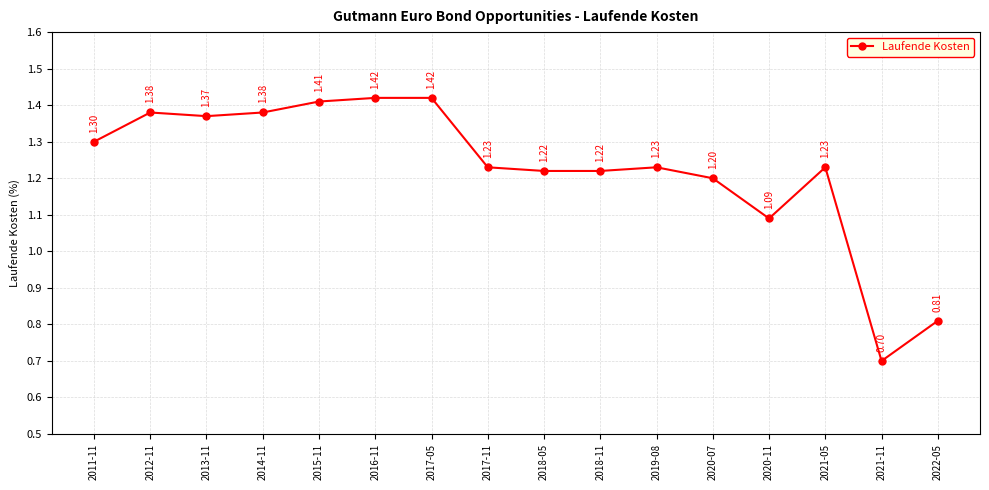

The chart shows a value of 2.0 at 2011-11. True or false?

False